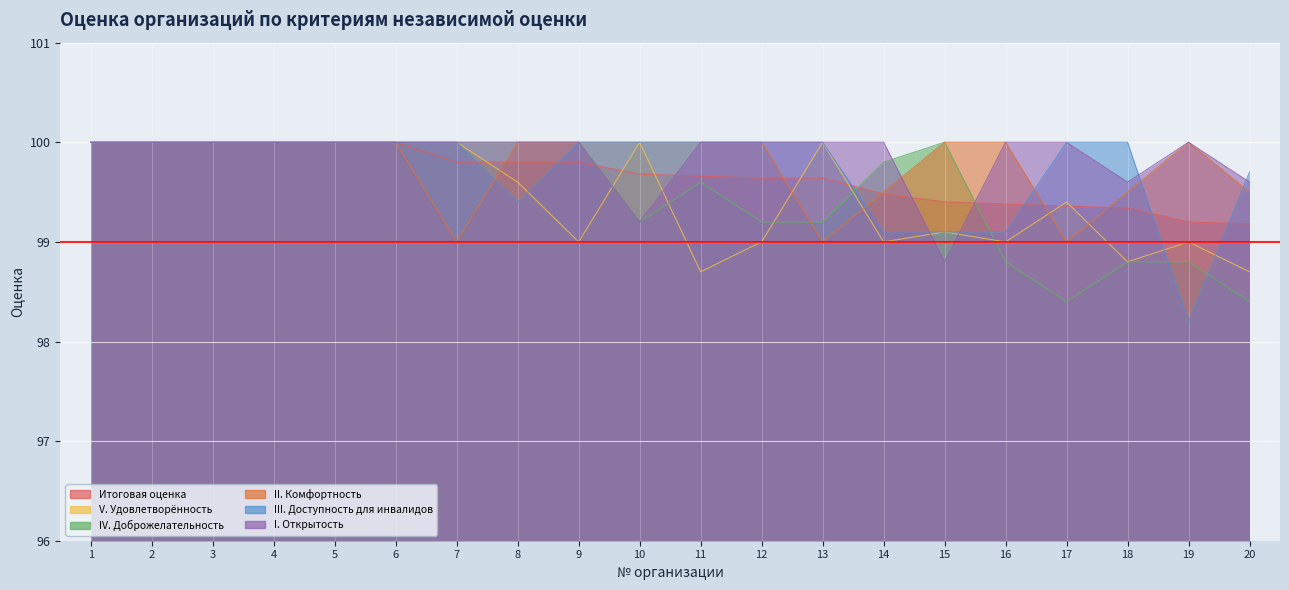

The value of IV. Доброжелательность at 13 is 157.4. True or false?

False